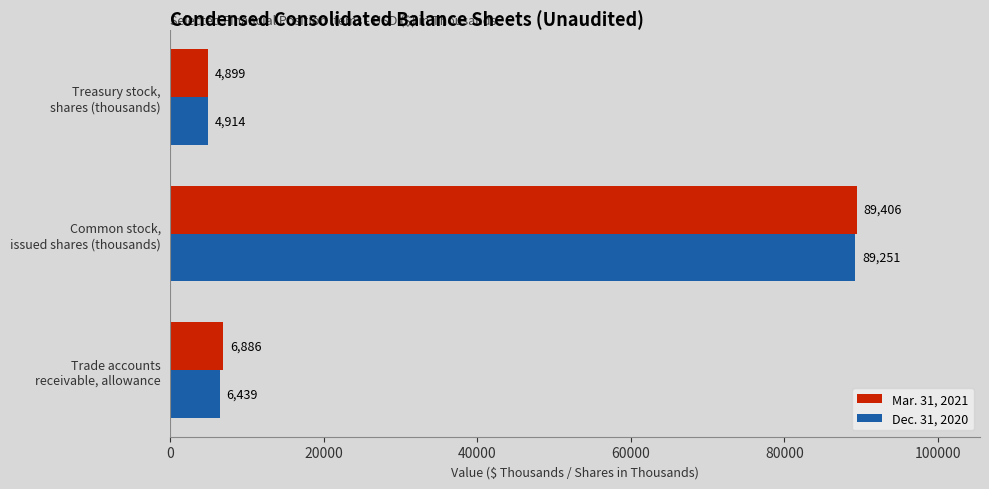

Which series has the largest total across all categories?

Mar. 31, 2021